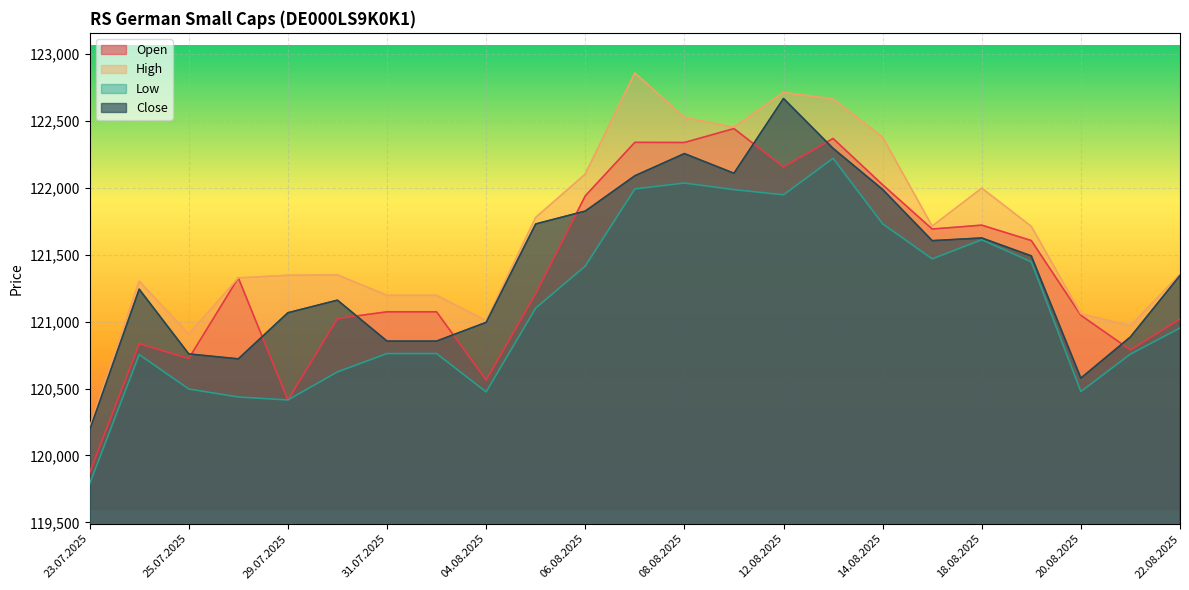

What is the label of the 16th point from the left?

13.08.2025